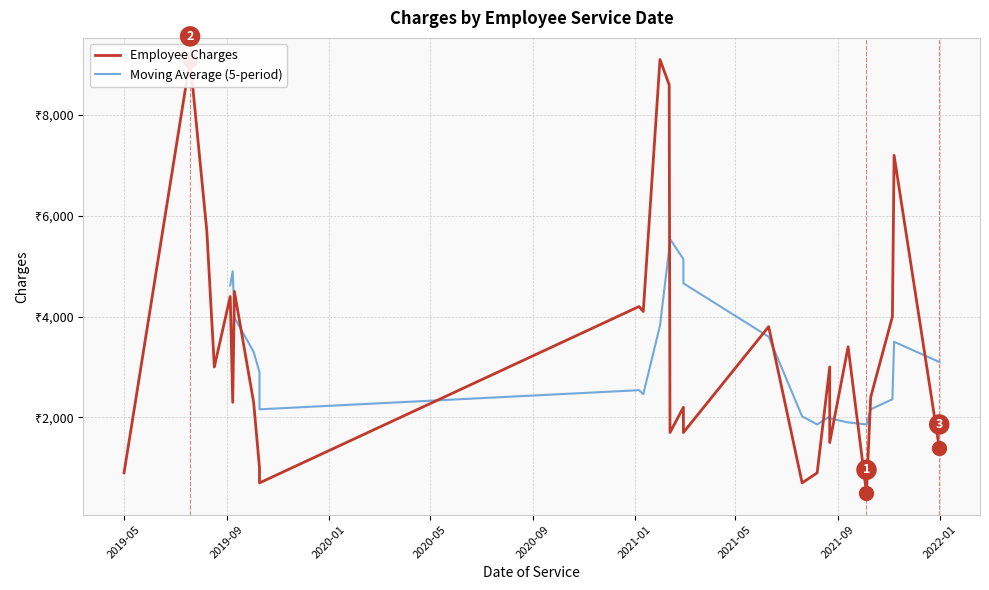

Does the chart display data point markers on the line(s)?

No